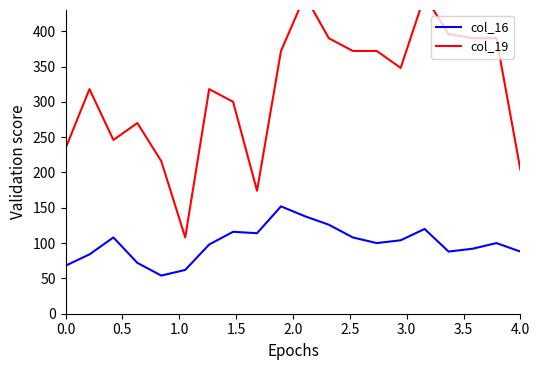

What is the minimum value for col_16?

54